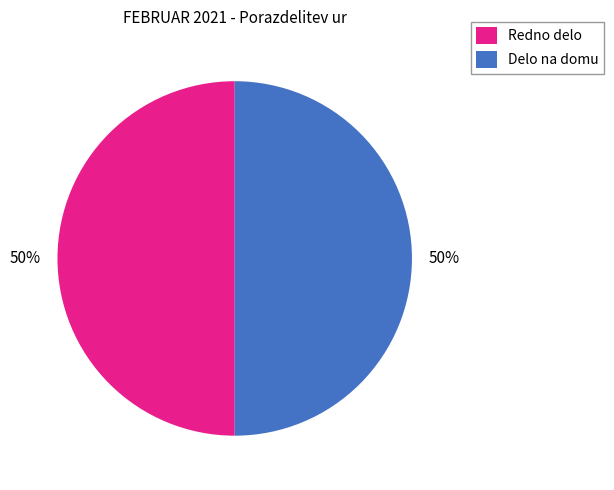

Is it true that Redno delo is 64% of the pie?

False